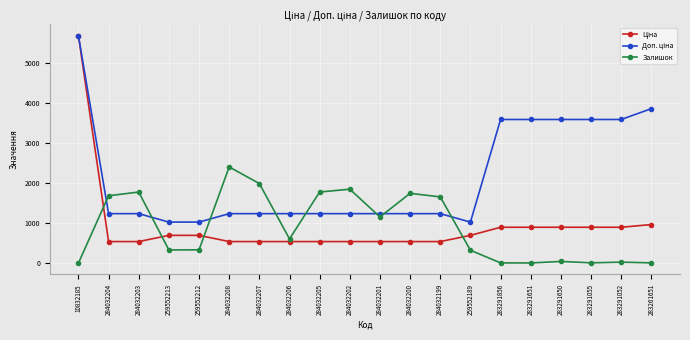

The value of Залишок at 284032206 is 245.7. True or false?

False